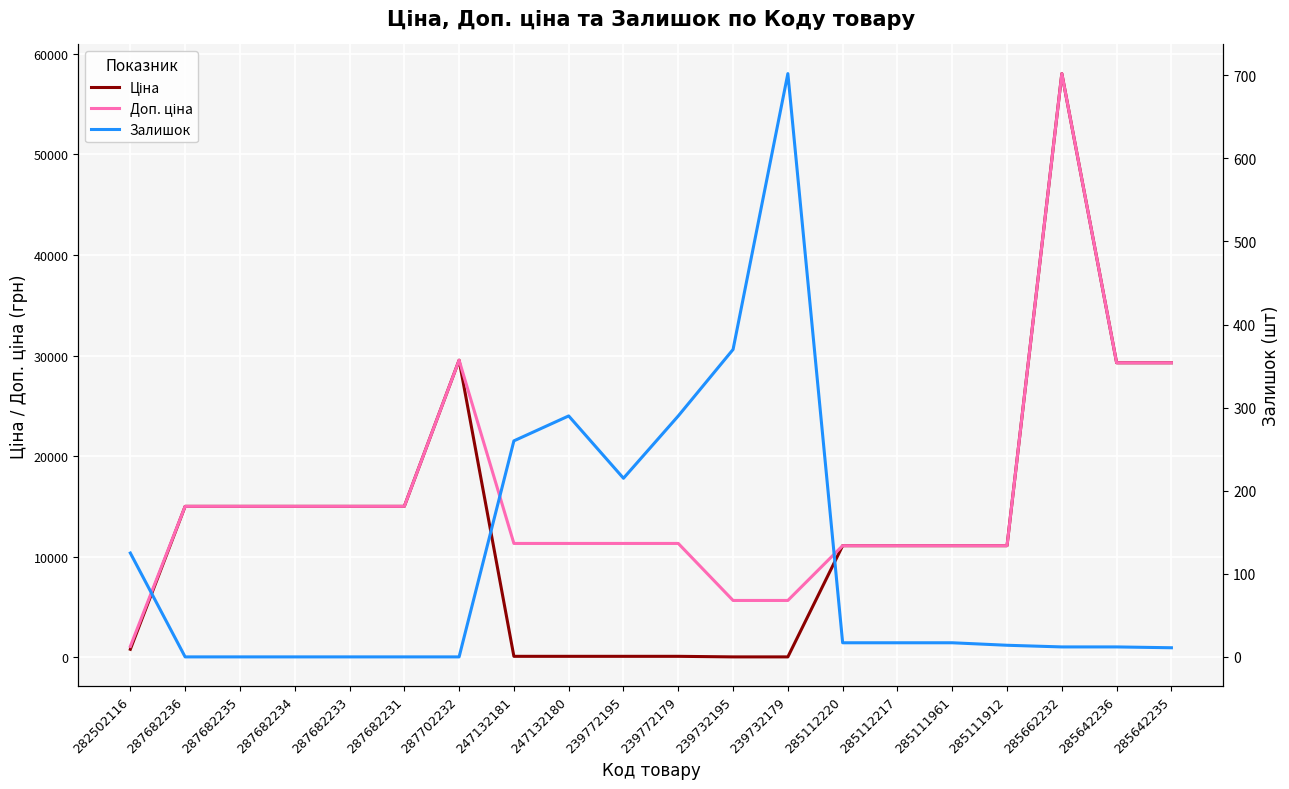

Which series has the largest range (max minus min)?

Ціна